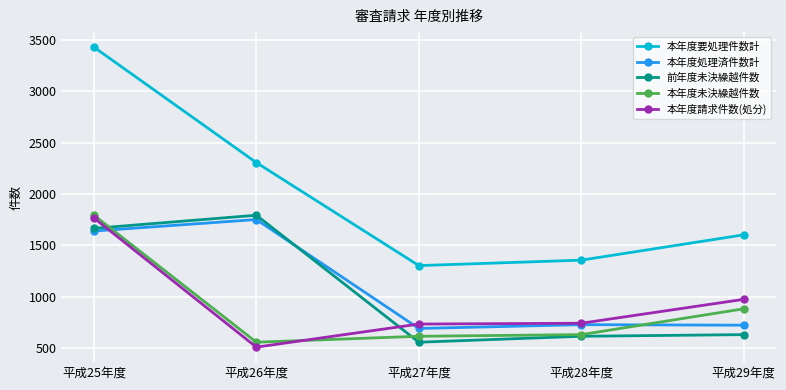

What is the difference between the maximum and minimum values in the 本年度請求件数(処分) series?

1259